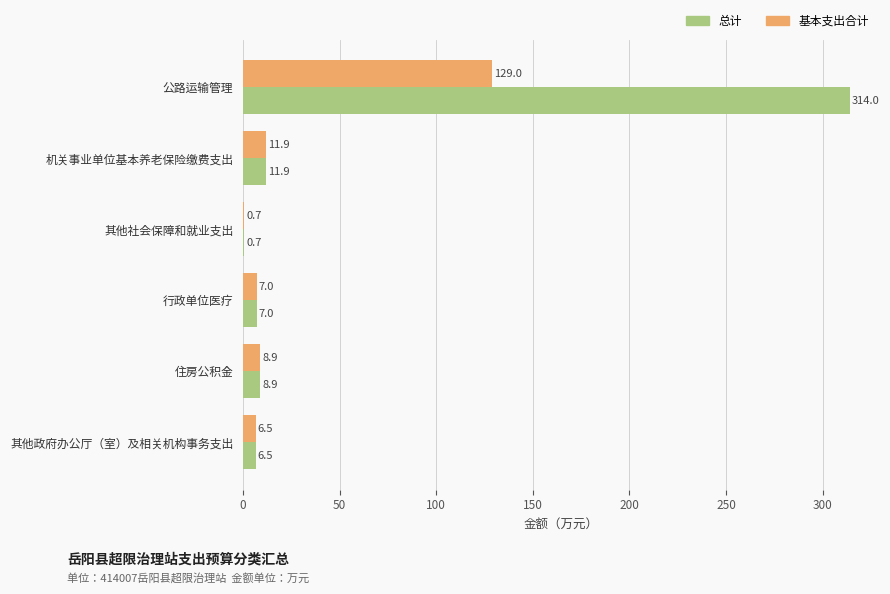

What is the sum of the 总计 values at 住房公积金 and 公路运输管理?

322.9